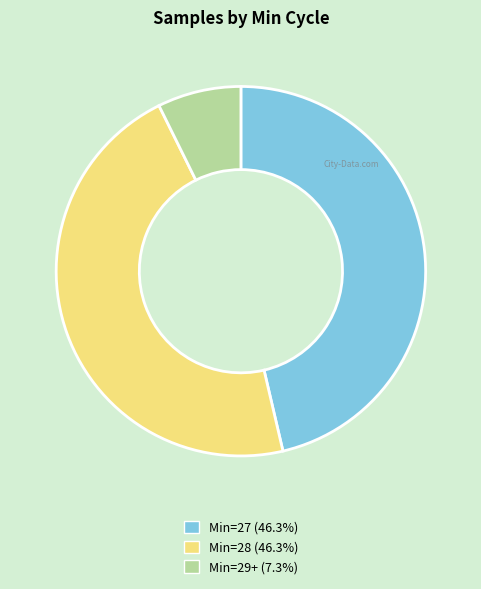

Does any single category account for the majority?

No